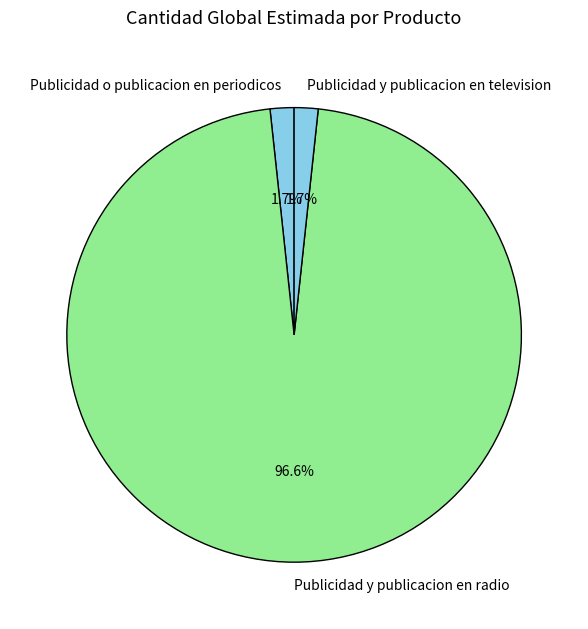

True or false: Publicidad o publicacion en periodicos accounts for 2% of the total.

True